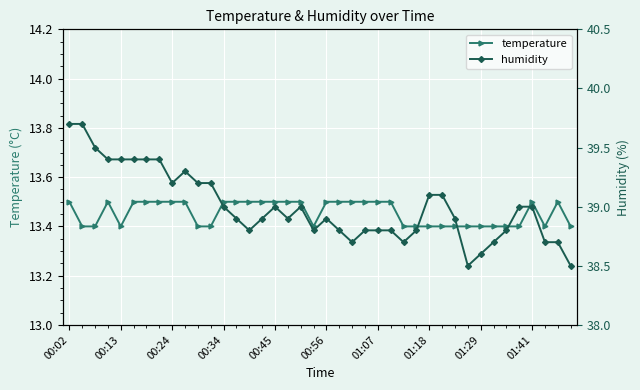

What is the difference between the highest and lowest values at 11?

25.8